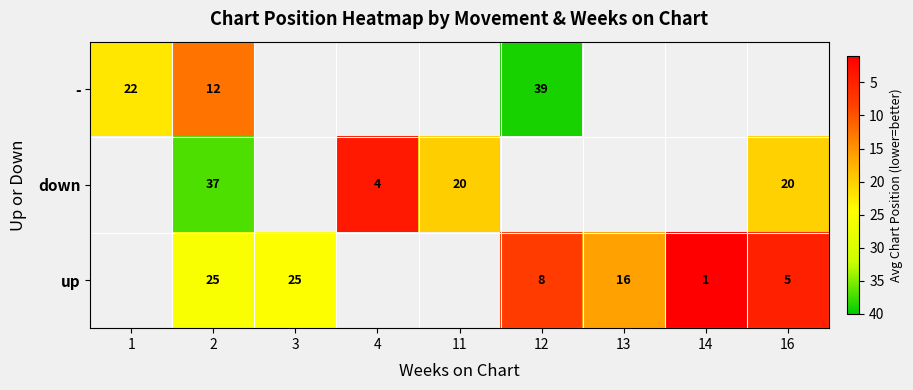

How many values in row_1 are above zero?

4